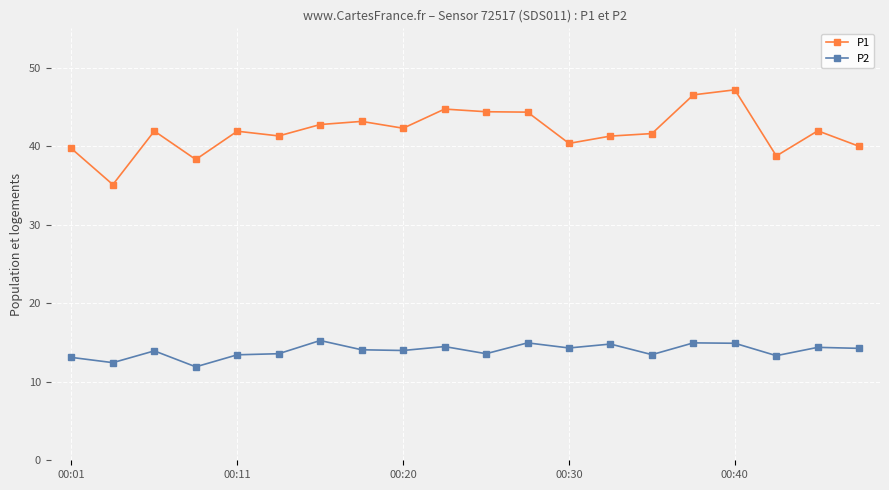

True or false: P2 has more than 2 interior local peaks.

True